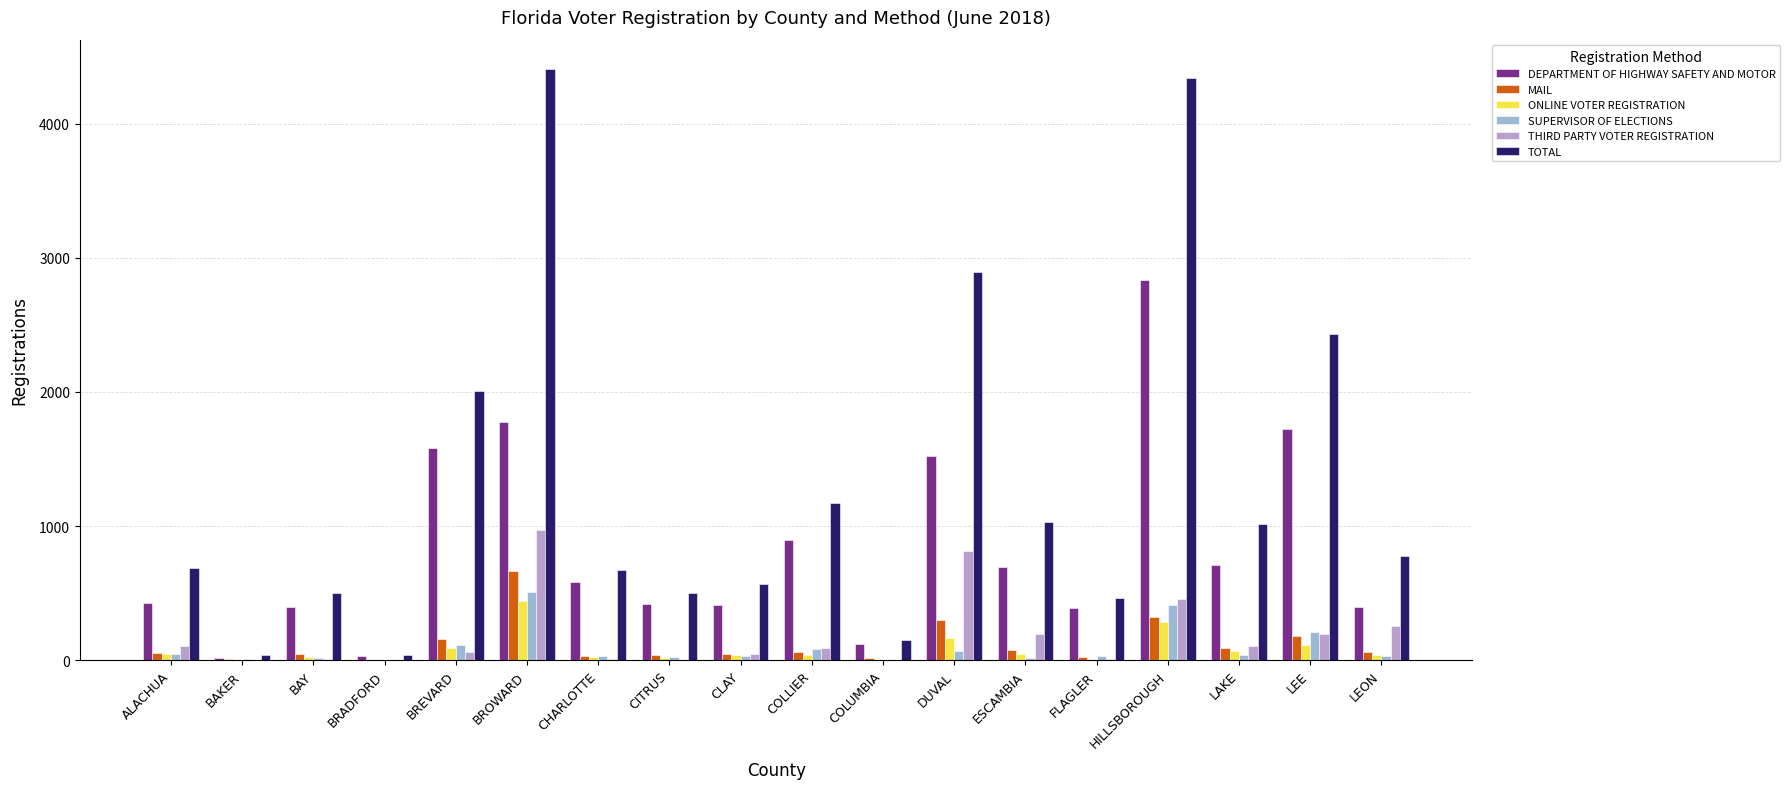

What is the average value of the TOTAL series?

1318